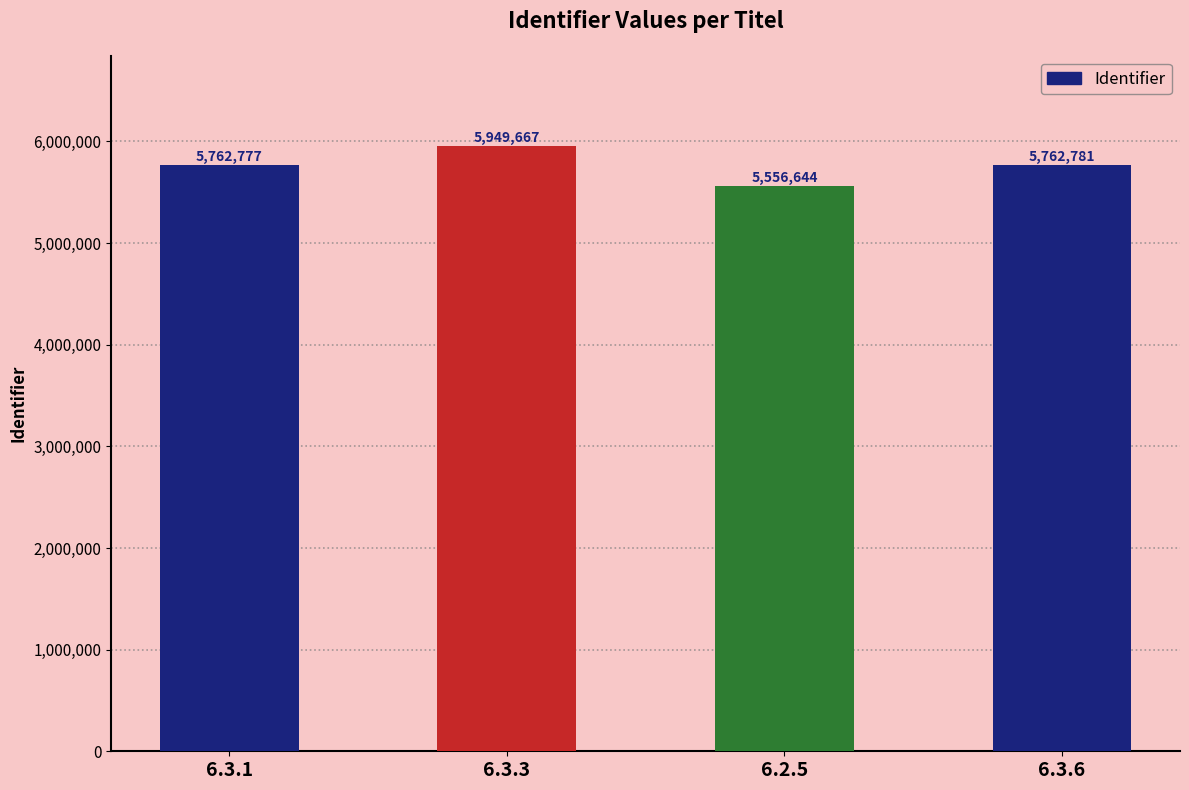

Are the bars grouped side by side (vs. stacked)?

No